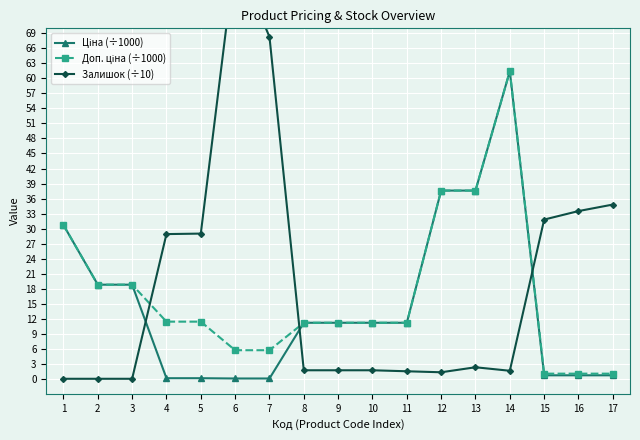

Reading left to right, what are all the values shown in this chart?

Ціна (÷1000): 30.7	18.8	18.8	0.1	0.1	0.1	0.1	11.2	11.2	11.2	11.2	37.6	37.6	61.4	0.7	0.7	0.7
Доп. ціна (÷1000): 30.7	18.8	18.8	11.4	11.4	5.7	5.7	11.2	11.2	11.2	11.2	37.6	37.6	61.4	1.0	1.0	1.0
Залишок (÷10): 0.0	0.0	0.0	28.9	29.0	84.5	68.3	1.7	1.7	1.7	1.5	1.3	2.3	1.6	31.8	33.5	34.8